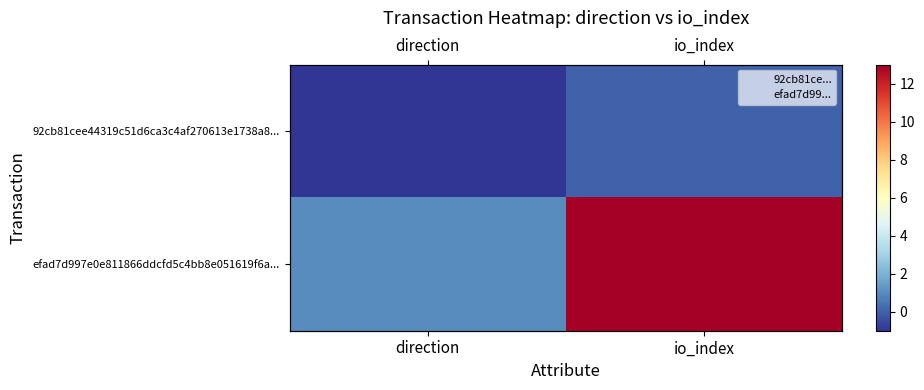

What is the sum of all efad7d997e0e811866ddcfd5c4bb8e051619f6a... values?

14